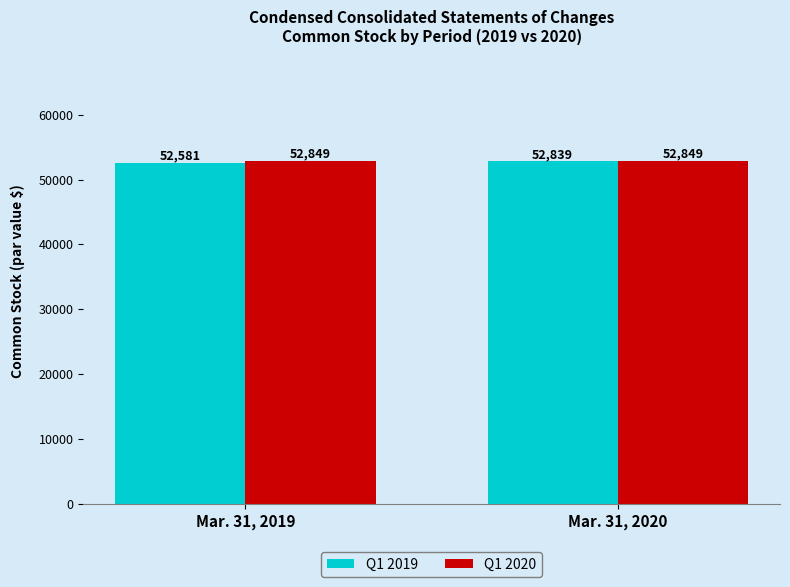

Between Mar. 31, 2019 and Mar. 31, 2020, which series saw the biggest shift?

Q1 2019